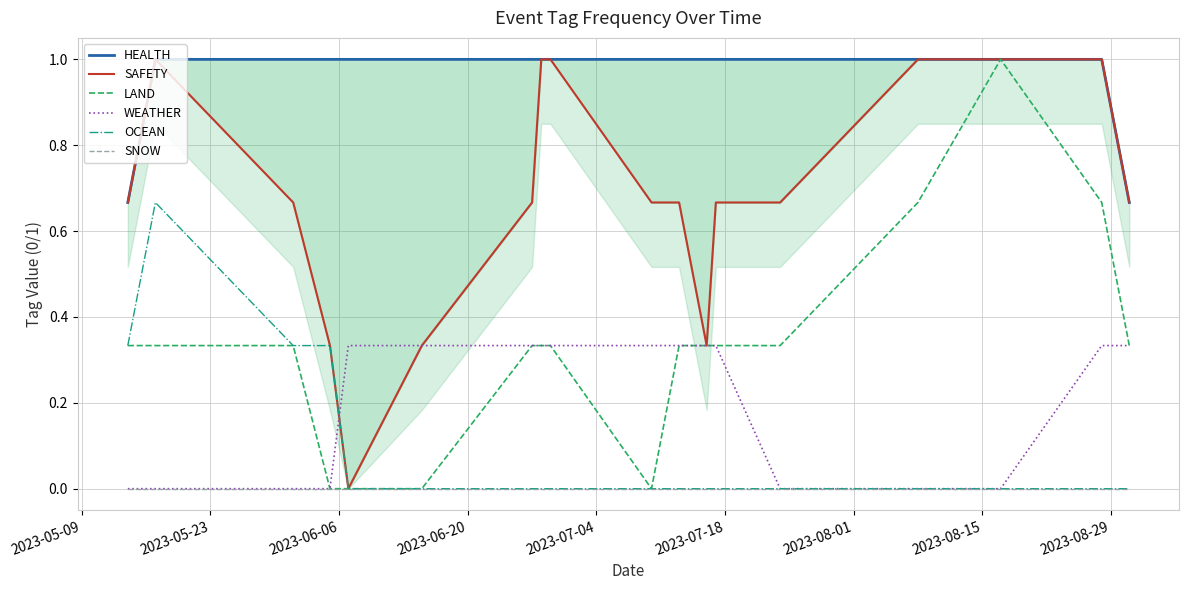

The value of LAND at 15 is 0.6. True or false?

False